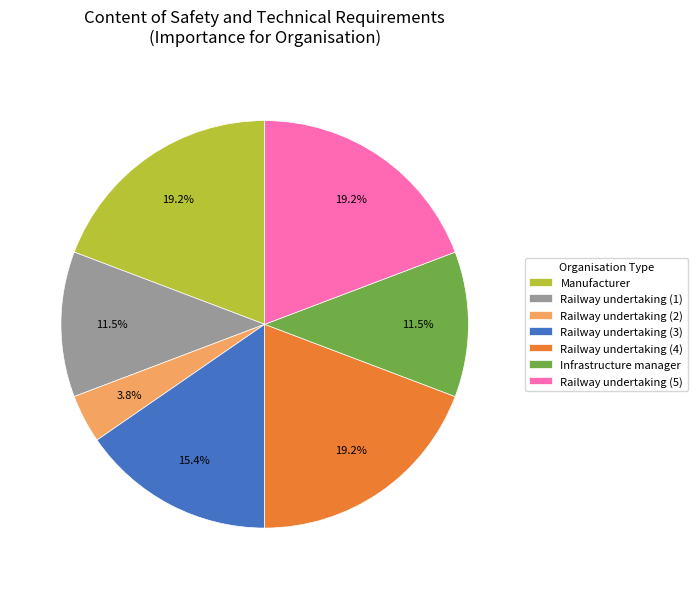

To the nearest percent, what is the combined percentage of Railway undertaking (1) and Railway undertaking (3)?

27%